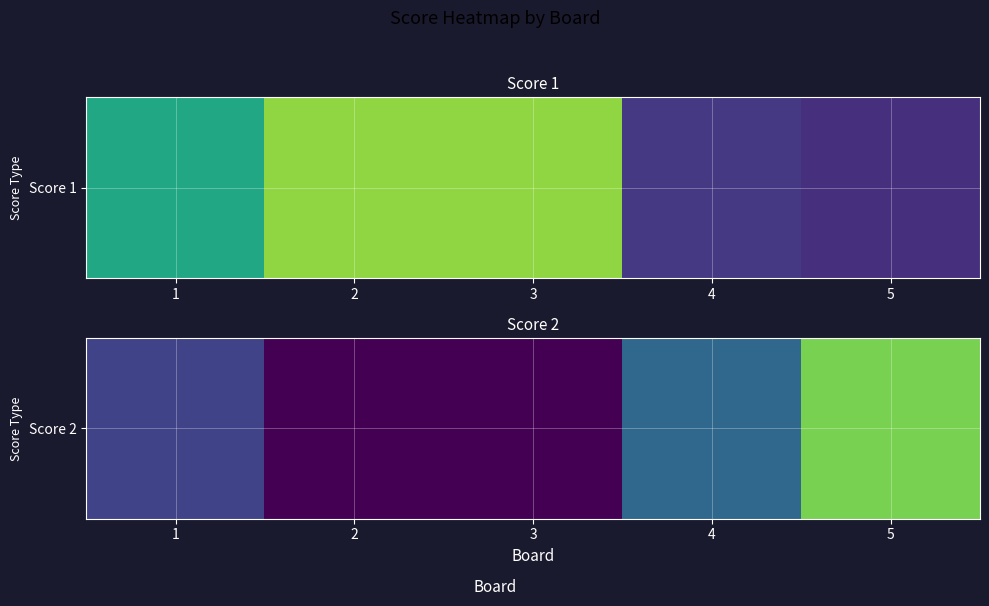

List the labels in order of value, smallest first.

2, 3, 1, 4, 5